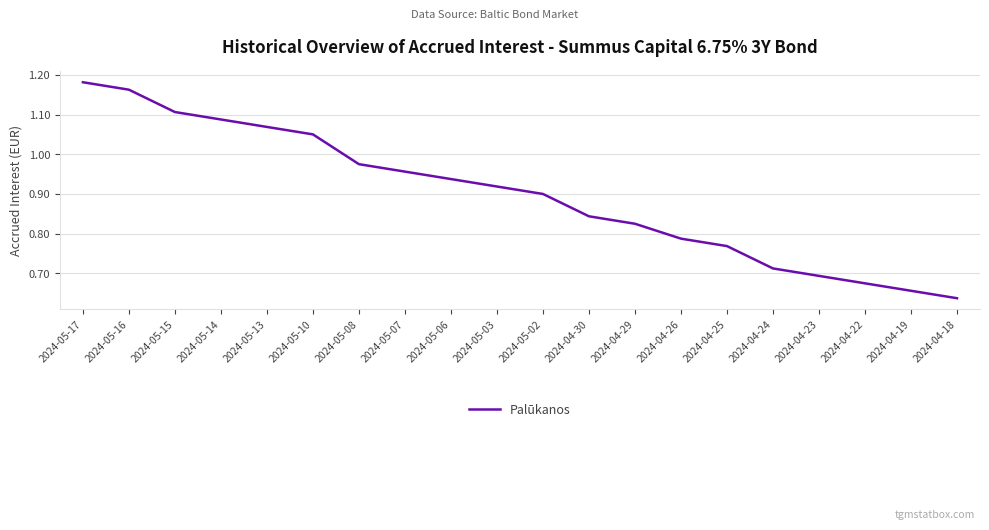

What is the change in value from 2024-05-08 to 2024-04-23?

-0.3